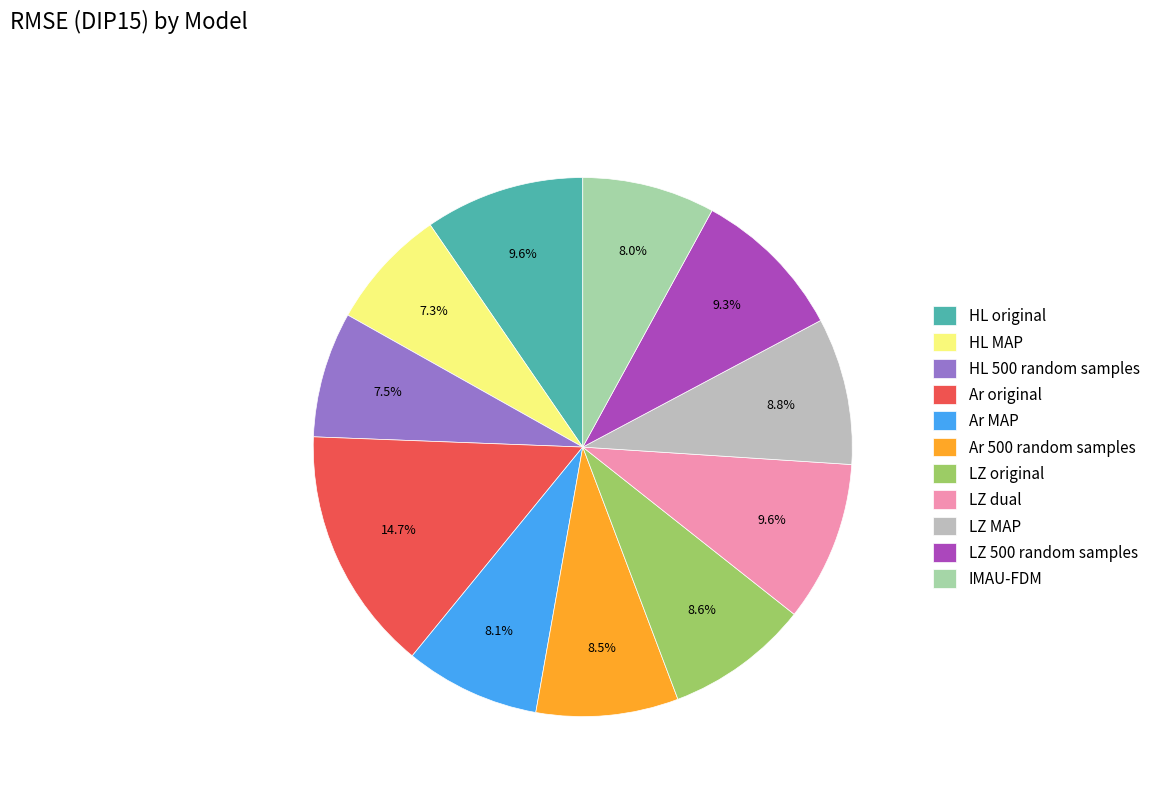

How many segments does this pie chart have?

11